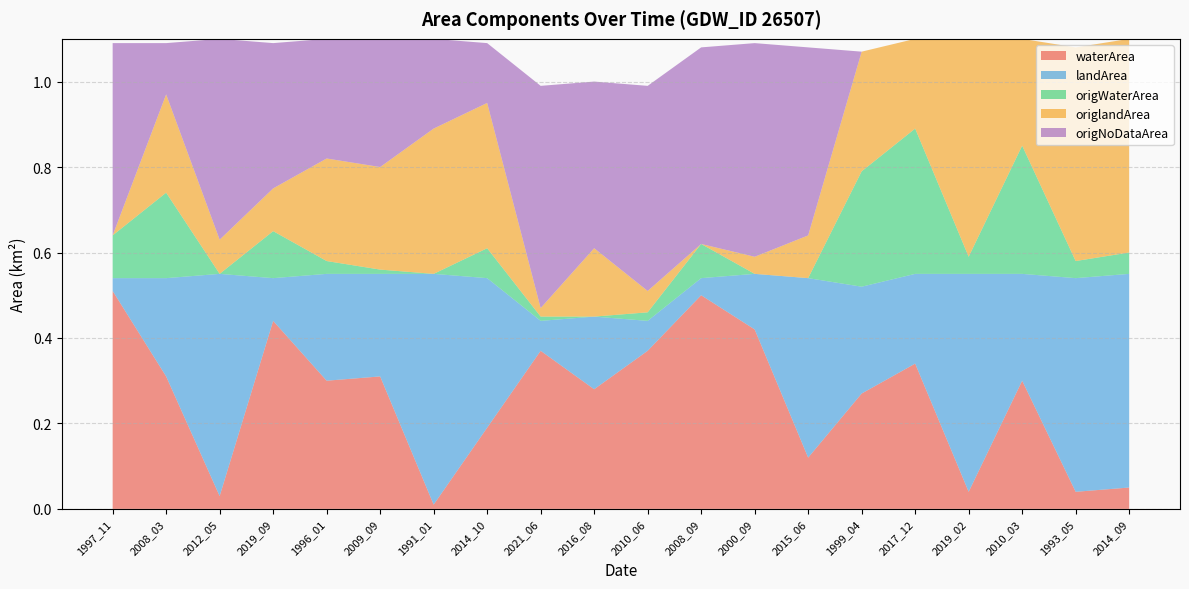

Reading left to right, transcribe all the data shown in this chart.

waterArea: 1997_11=0.5	2008_03=0.3	2012_05=0.0	2019_09=0.4	1996_01=0.3	2009_09=0.3	1991_01=0.0	2014_10=0.2	2021_06=0.4	2016_08=0.3	2010_06=0.4	2008_09=0.5	2000_09=0.4	2015_06=0.1	1999_04=0.3	2017_12=0.3	2019_02=0.0	2010_03=0.3	1993_05=0.0	2014_09=0.1
landArea: 1997_11=0.0	2008_03=0.2	2012_05=0.5	2019_09=0.1	1996_01=0.2	2009_09=0.2	1991_01=0.5	2014_10=0.3	2021_06=0.1	2016_08=0.2	2010_06=0.1	2008_09=0.0	2000_09=0.1	2015_06=0.4	1999_04=0.2	2017_12=0.2	2019_02=0.5	2010_03=0.2	1993_05=0.5	2014_09=0.5
origWaterArea: 1997_11=0.1	2008_03=0.2	2012_05=0.0	2019_09=0.1	1996_01=0.0	2009_09=0.0	1991_01=0.0	2014_10=0.1	2021_06=0.0	2016_08=0.0	2010_06=0.0	2008_09=0.1	2000_09=0.0	2015_06=0.0	1999_04=0.3	2017_12=0.3	2019_02=0.0	2010_03=0.3	1993_05=0.0	2014_09=0.1
origlandArea: 1997_11=0.0	2008_03=0.2	2012_05=0.1	2019_09=0.1	1996_01=0.2	2009_09=0.2	1991_01=0.3	2014_10=0.3	2021_06=0.0	2016_08=0.2	2010_06=0.1	2008_09=0.0	2000_09=0.0	2015_06=0.1	1999_04=0.3	2017_12=0.2	2019_02=0.5	2010_03=0.2	1993_05=0.5	2014_09=0.5
origNoDataArea: 1997_11=0.5	2008_03=0.1	2012_05=0.5	2019_09=0.3	1996_01=0.3	2009_09=0.3	1991_01=0.2	2014_10=0.1	2021_06=0.5	2016_08=0.4	2010_06=0.5	2008_09=0.5	2000_09=0.5	2015_06=0.4	1999_04=0.0	2017_12=0.0	2019_02=0.0	2010_03=0.0	1993_05=0.0	2014_09=0.0